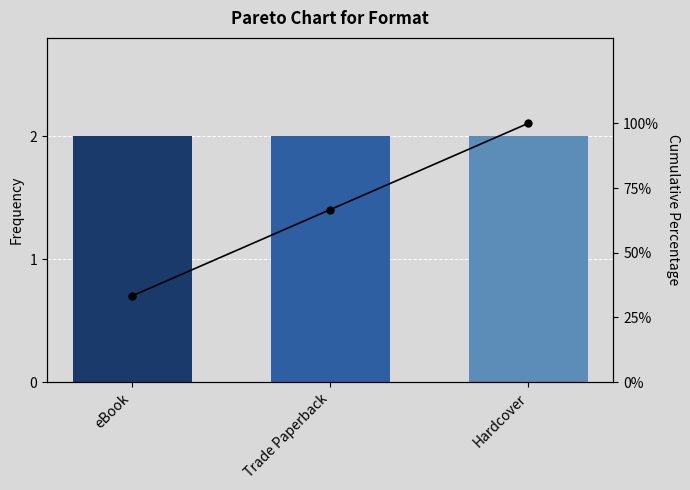

What is the sum of the Cumulative % values at Hardcover and Trade Paperback?

166.7